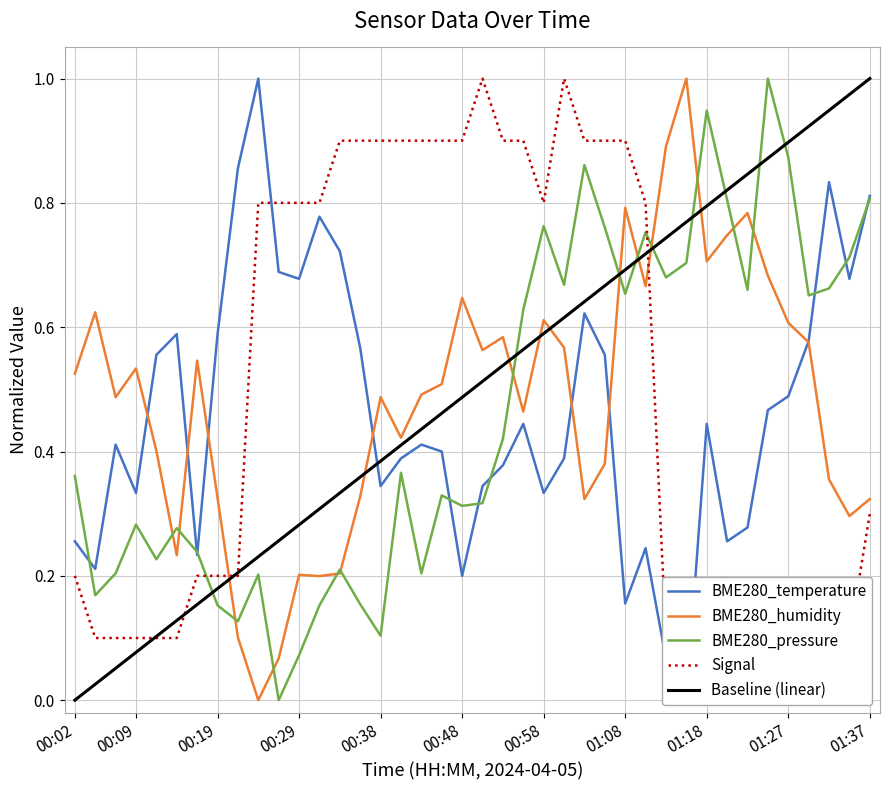

At which category does BME280_temperature reach its first local peak?

00:07